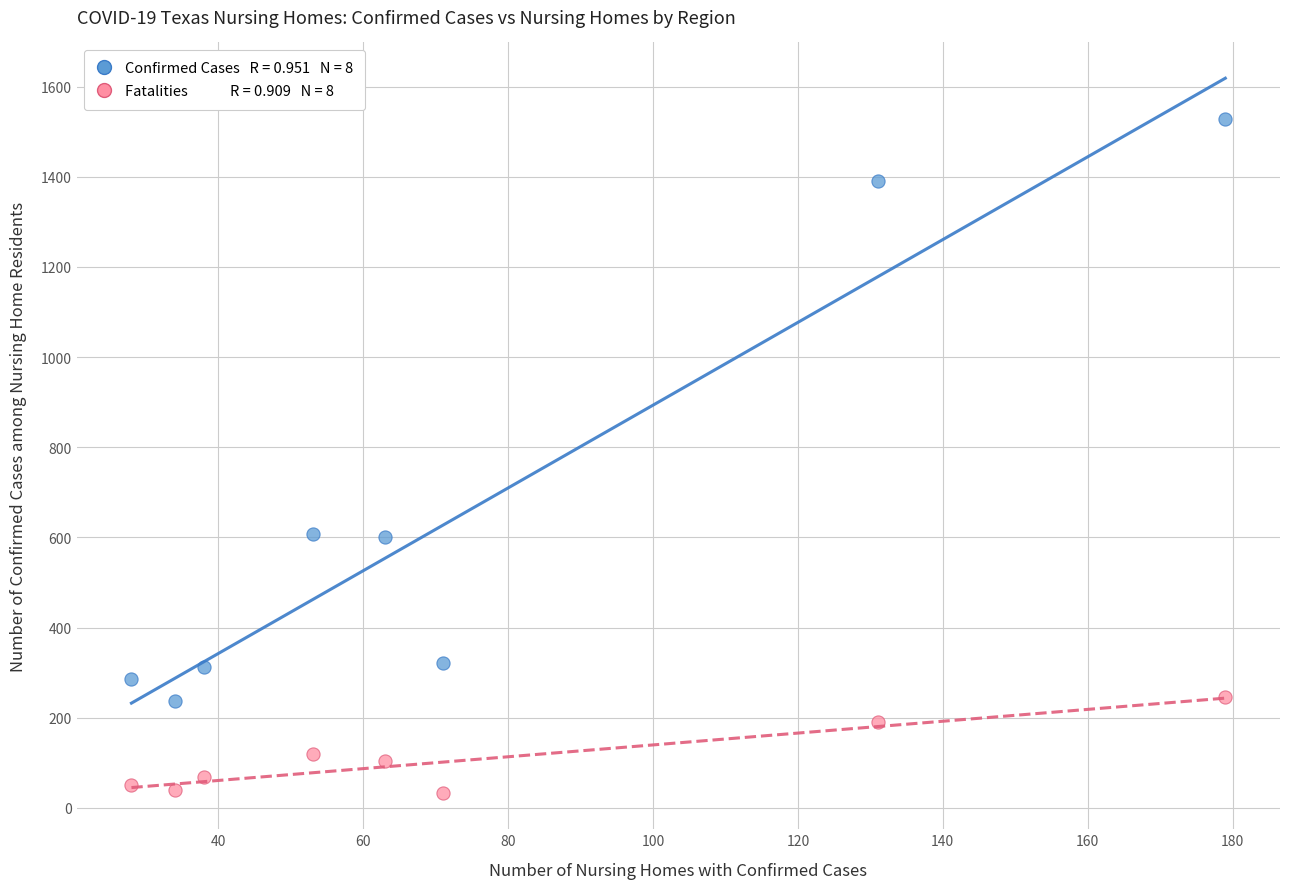

Across all data points, what is the range of Y values (max minus min)?

1496